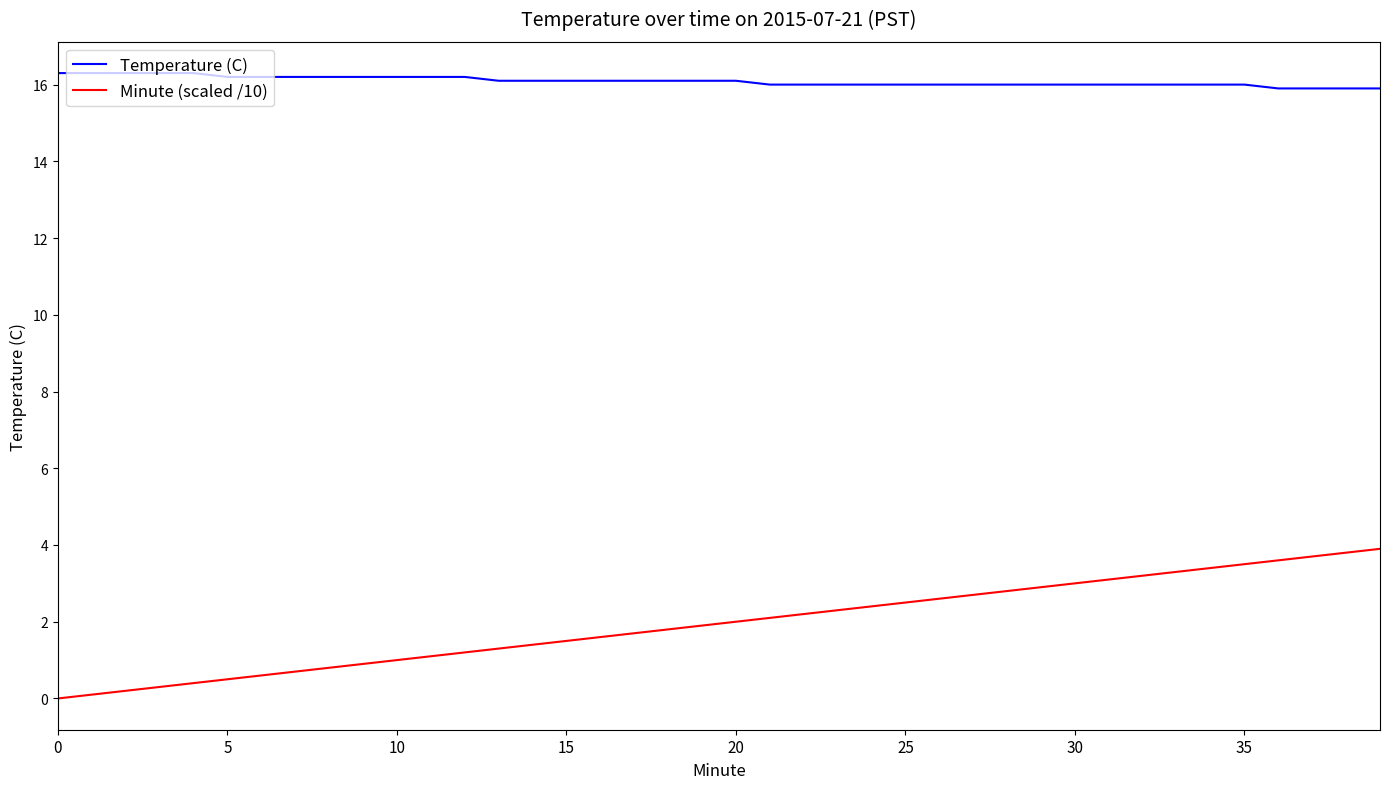

Rank the series by their maximum value, from highest to lowest.

Temperature (C), Minute (scaled /10)